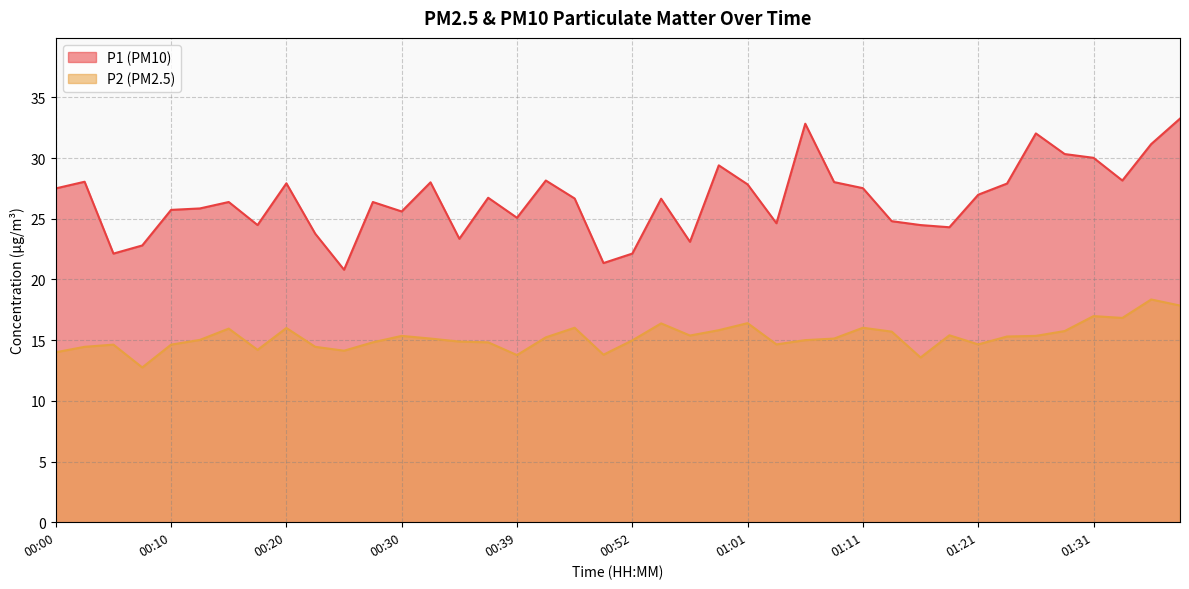

What is the label of the 8th point from the right?

01:21